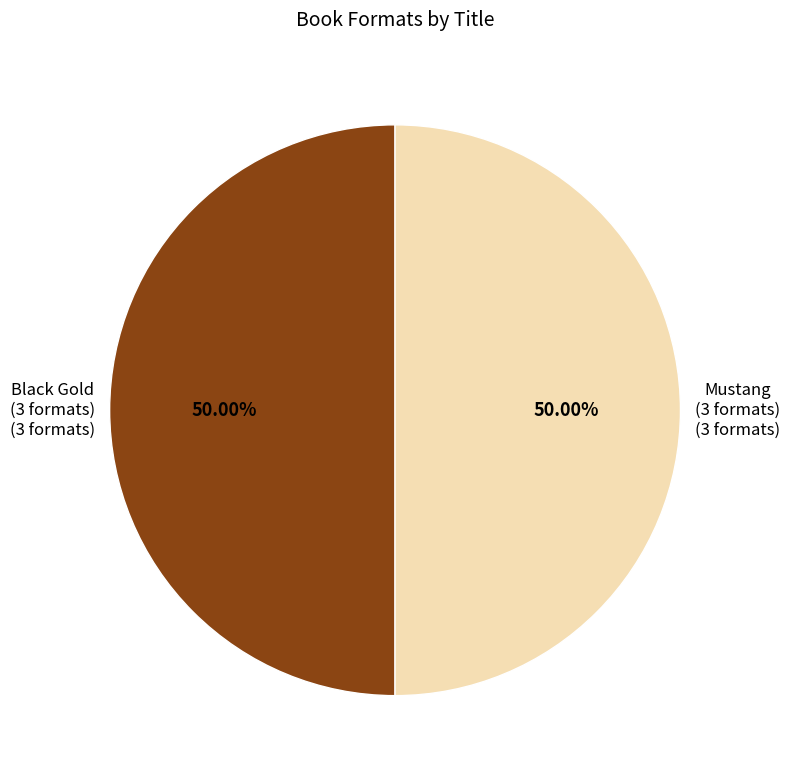

Count the number of slices in the pie.

2